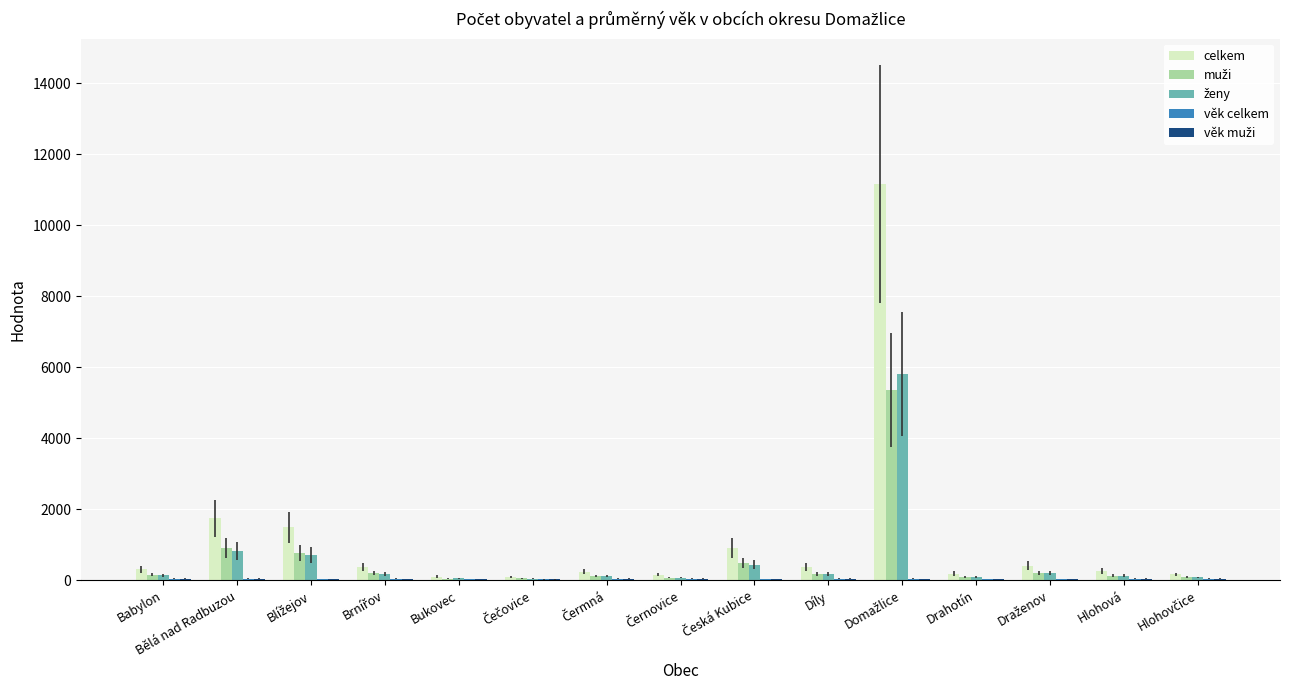

True or false: celkem has a value of 2969.4 at Bělá nad Radbuzou.

False